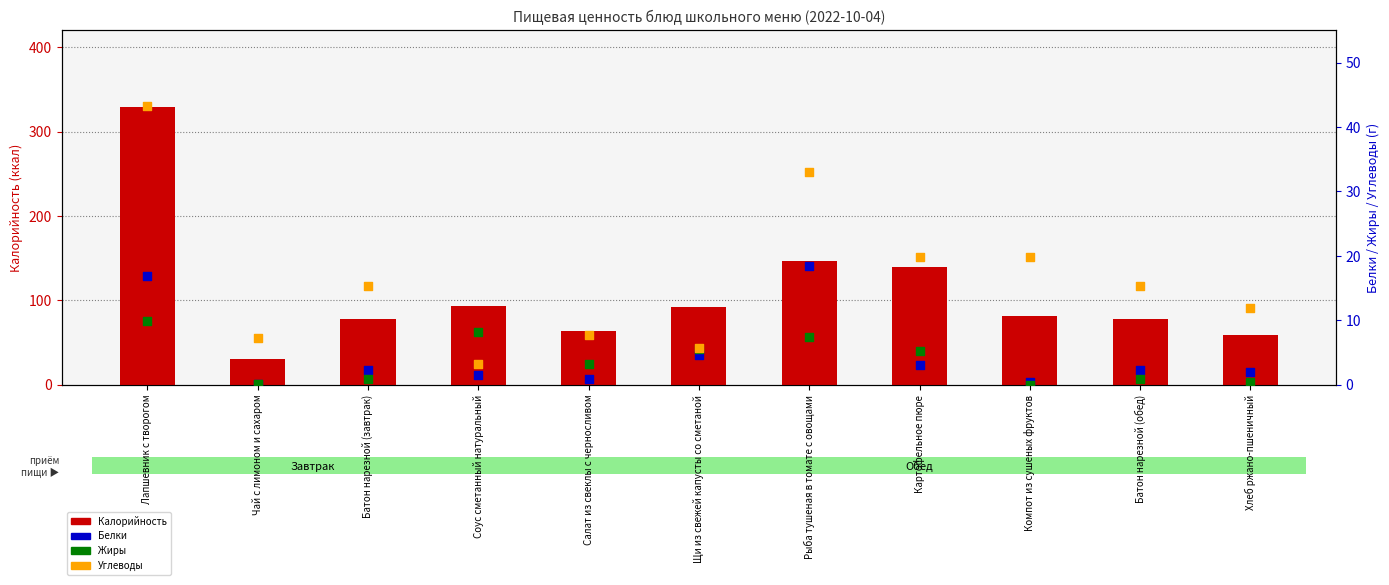

Which series has the widest spread of Y values?

Калорийность